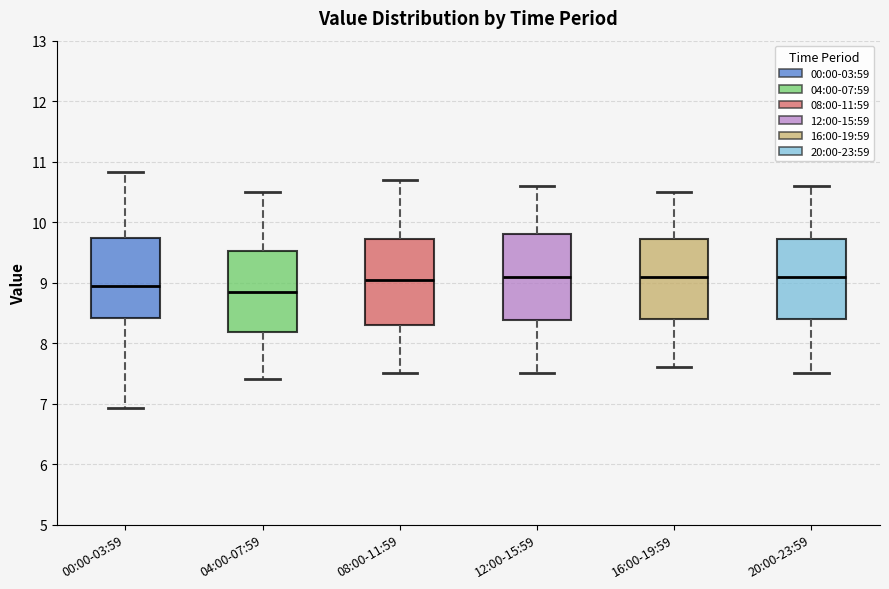

Where does the lower whisker of the box for 20:00-23:59 end on the y-axis? The values are not printed on the chart, so give them approximately, as read against the axis.

7.5